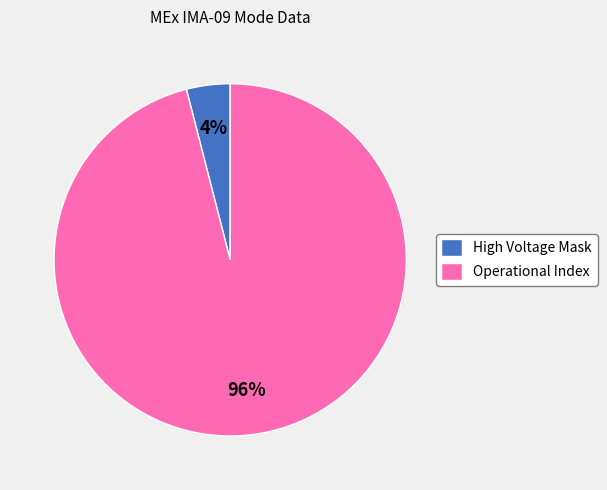

True or false: Operational Index accounts for 96% of the total.

True